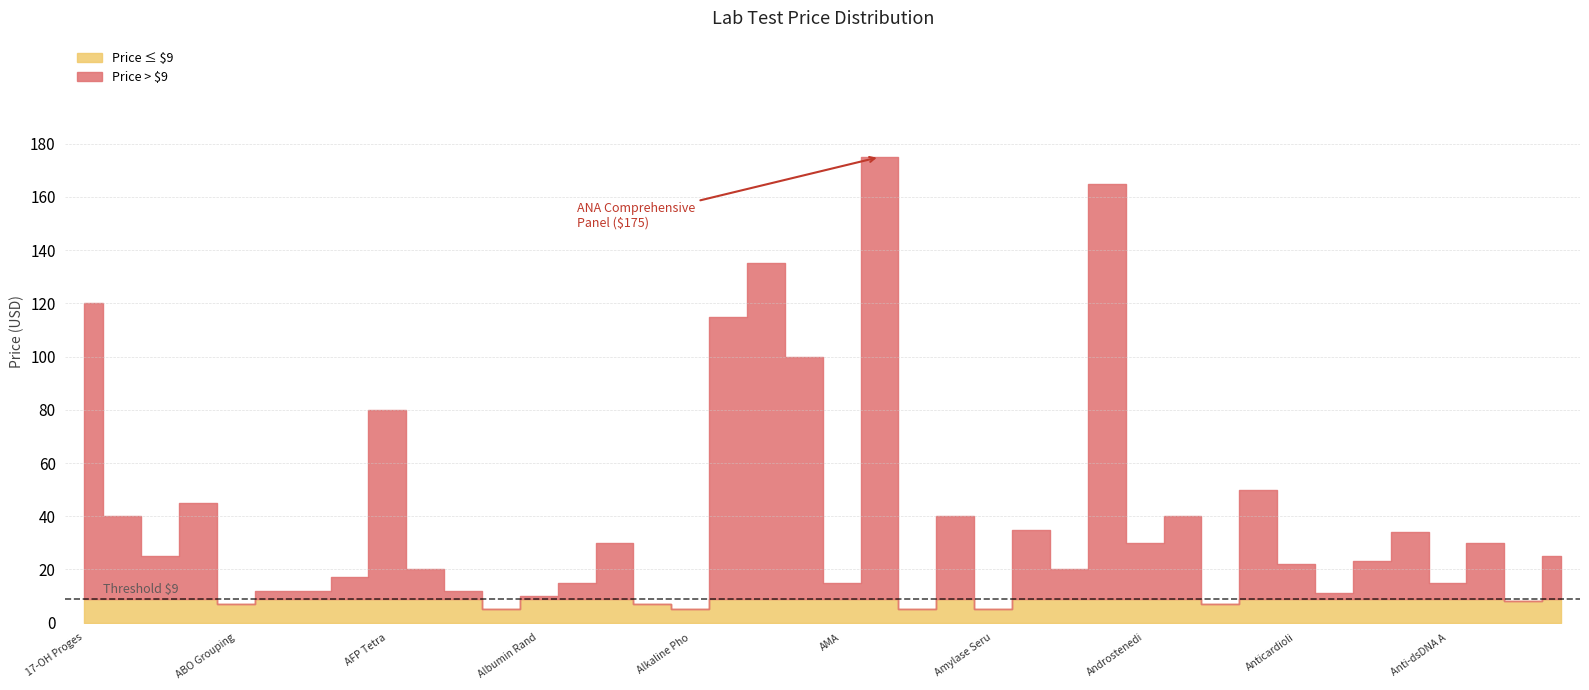

Is it true that the value at 32 is 22?

True